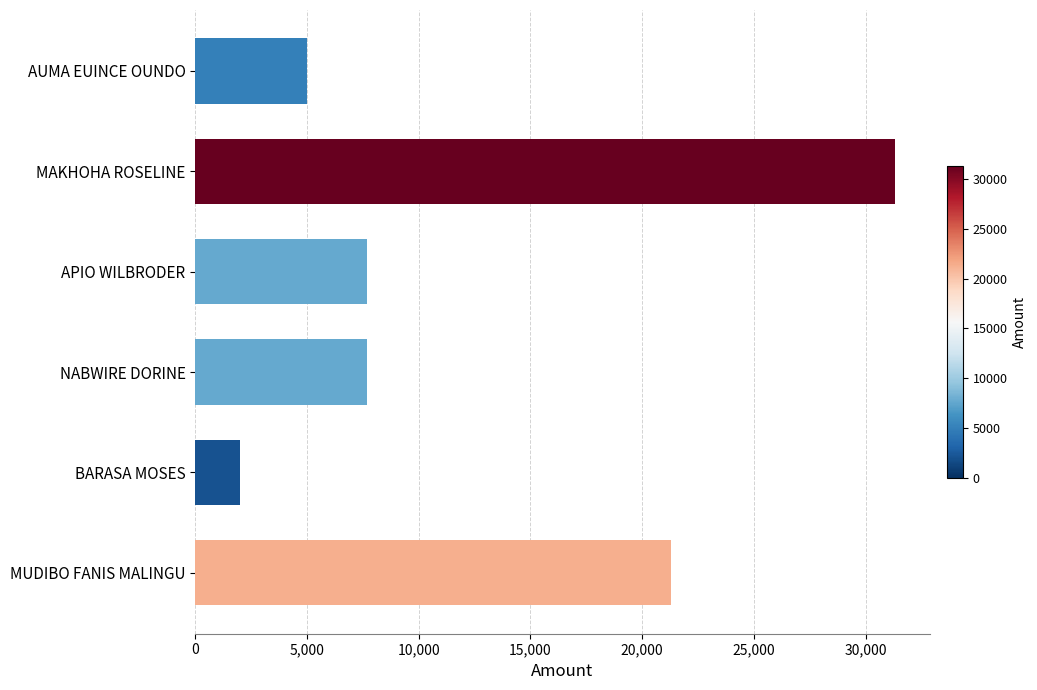

Are the bars horizontal?

Yes